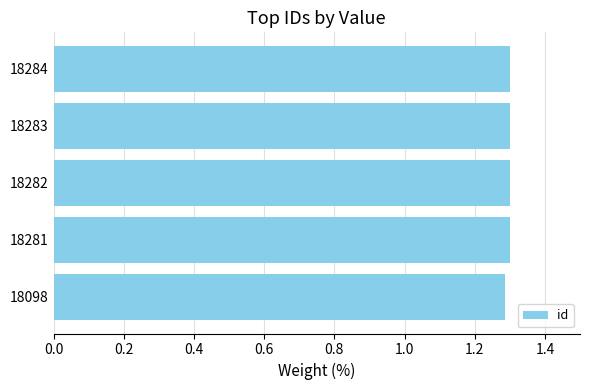

What is the maximum value shown in the chart?

1.3